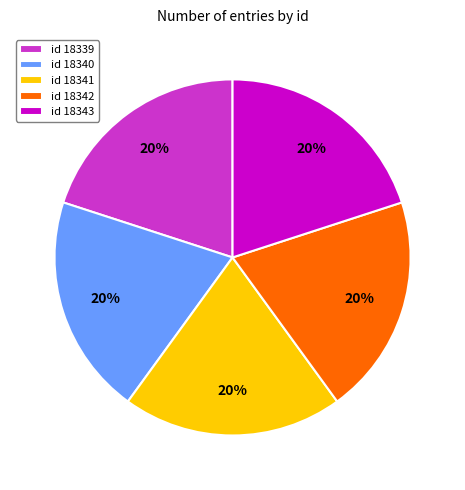

What percentage is the id 18339 slice, to the nearest percent?

20%